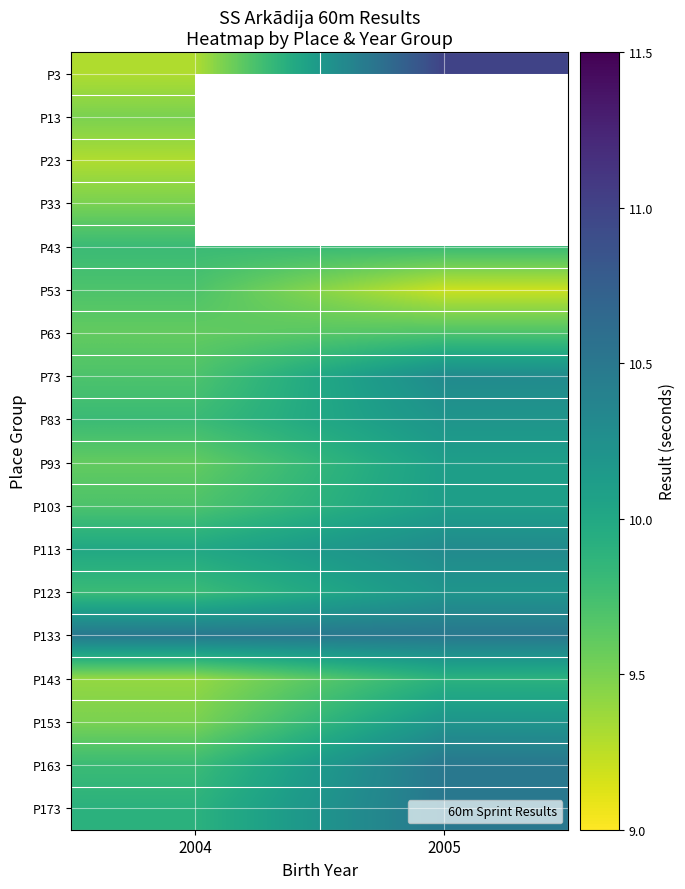

List the labels in order of P43 value, largest first.

2004, 2005